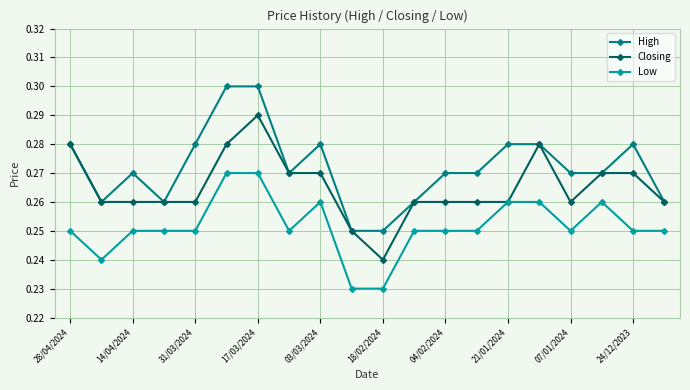

Count the Low values in the range 0 to 1.

20